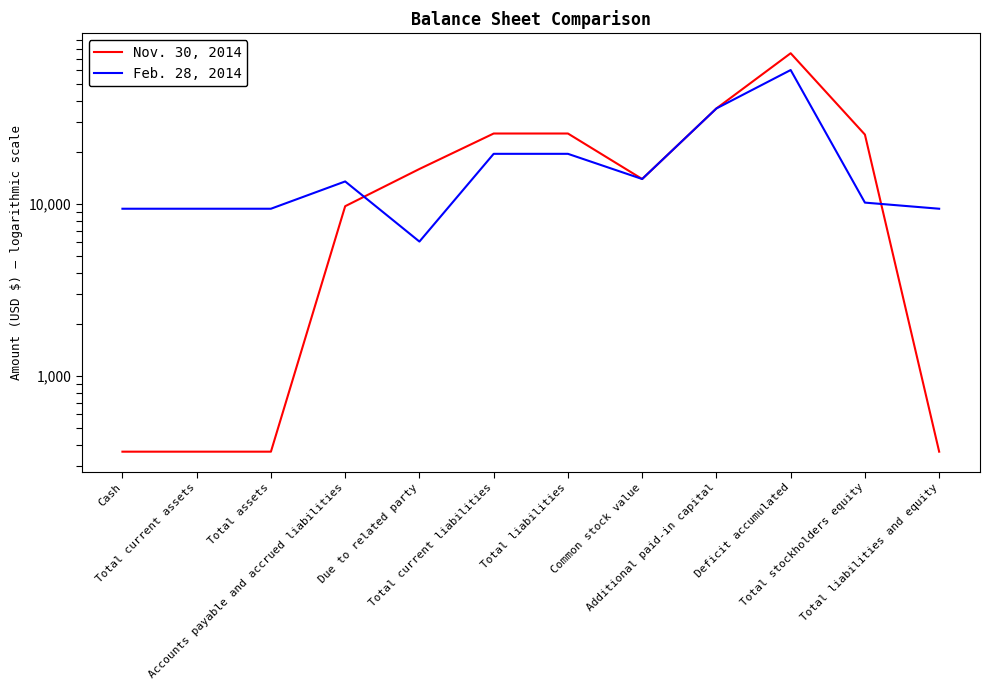

Reading left to right, extract all data points from this chart.

Nov. 30, 2014: 364	364	364	9728	16010	25738	25738	14000	36000	75374	25374	364
Feb. 28, 2014: 9404	9404	9404	13551	6060	19611	19611	14000	36000	60207	10207	9404